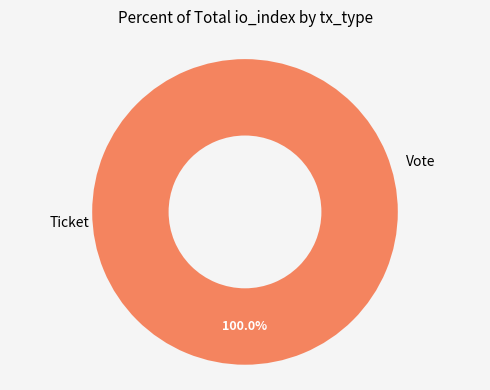

The Vote slice represents 99% of the pie. True or false?

False